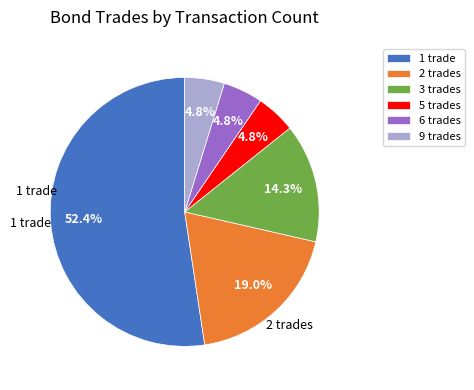

Do 3 trades and 5 trades together represent more than half of the pie?

No